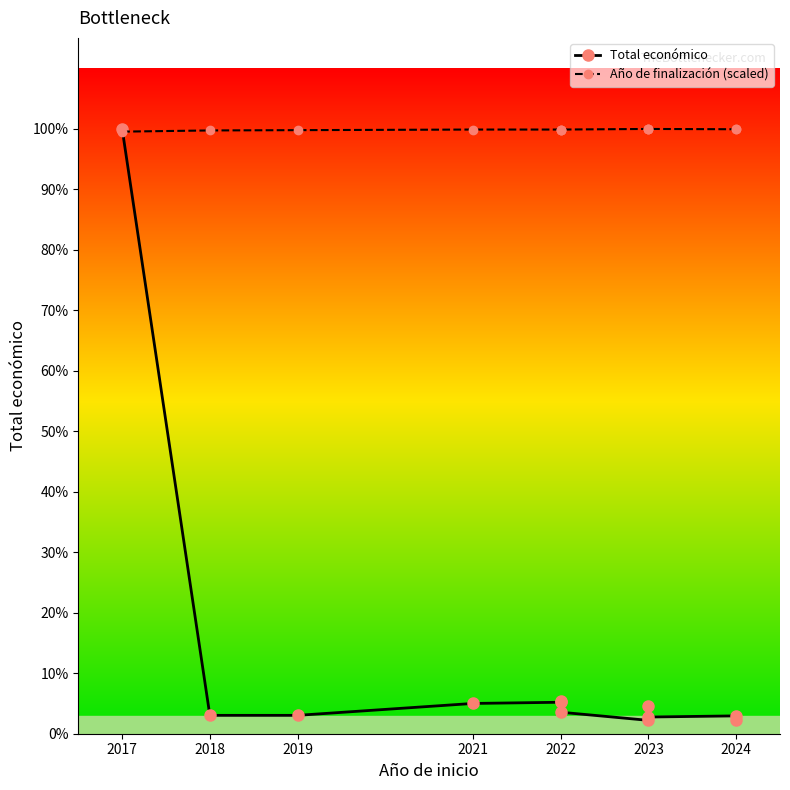

Between 2023 and 2022, which is larger?

2022